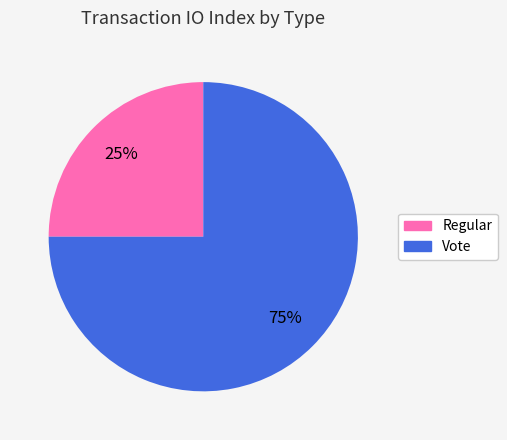

To the nearest percent, what percentage of the pie is Vote?

75%